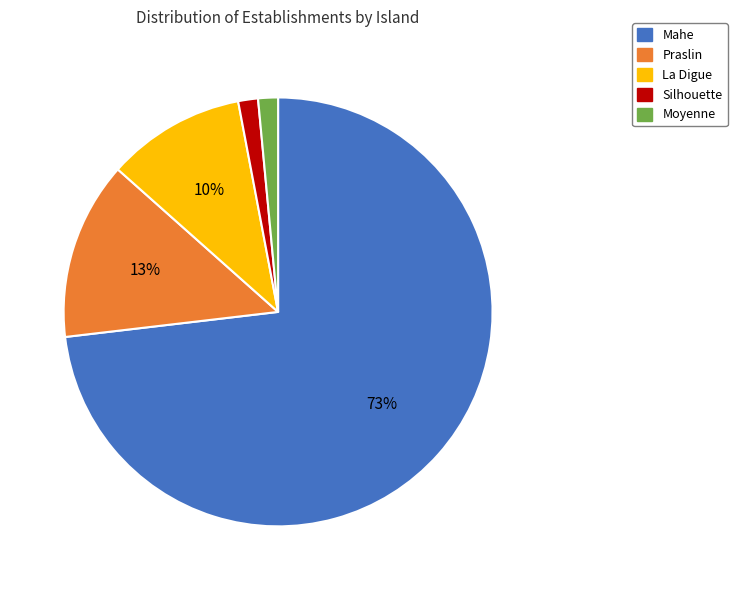

To the nearest percent, what is the average slice percentage?

20%